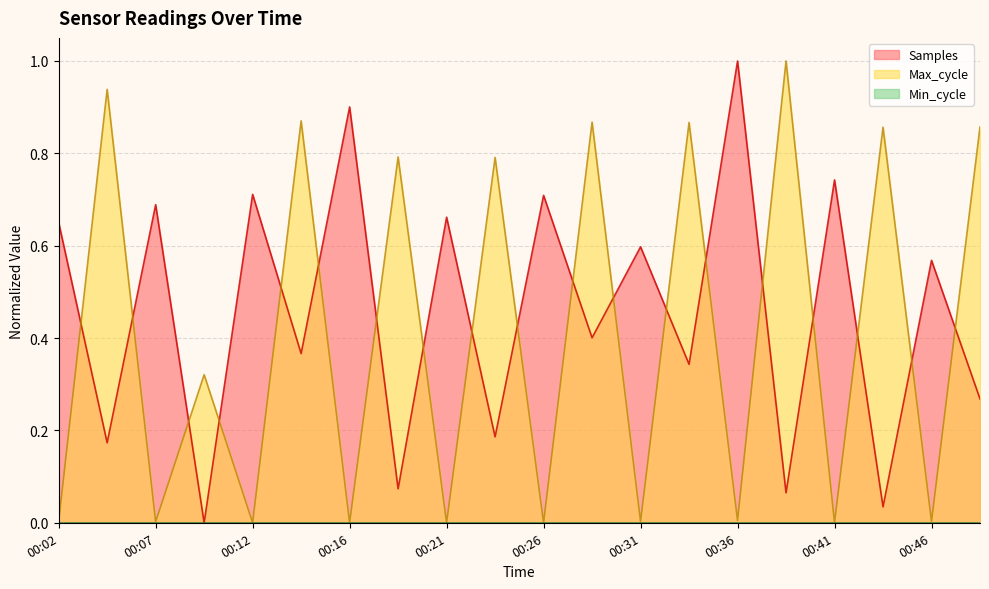

How many interior local valleys does the Samples series have?

9